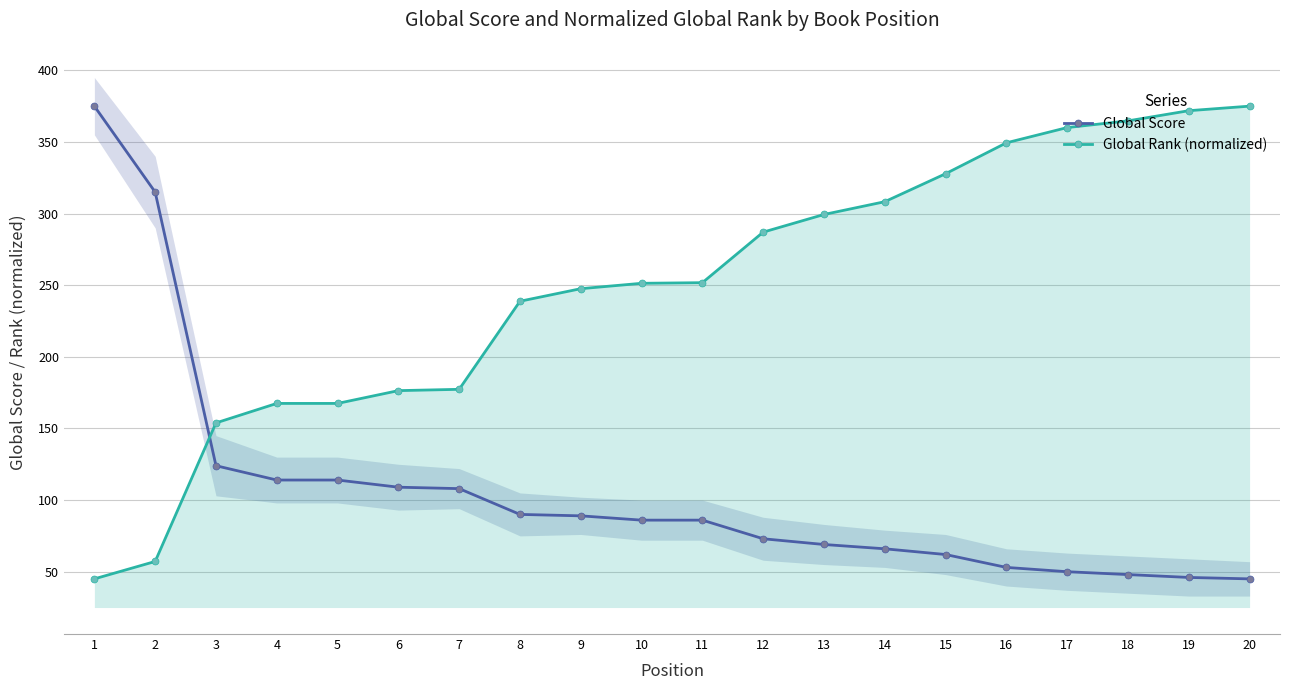

The Global Score series shows 15.2 at 20. True or false?

False